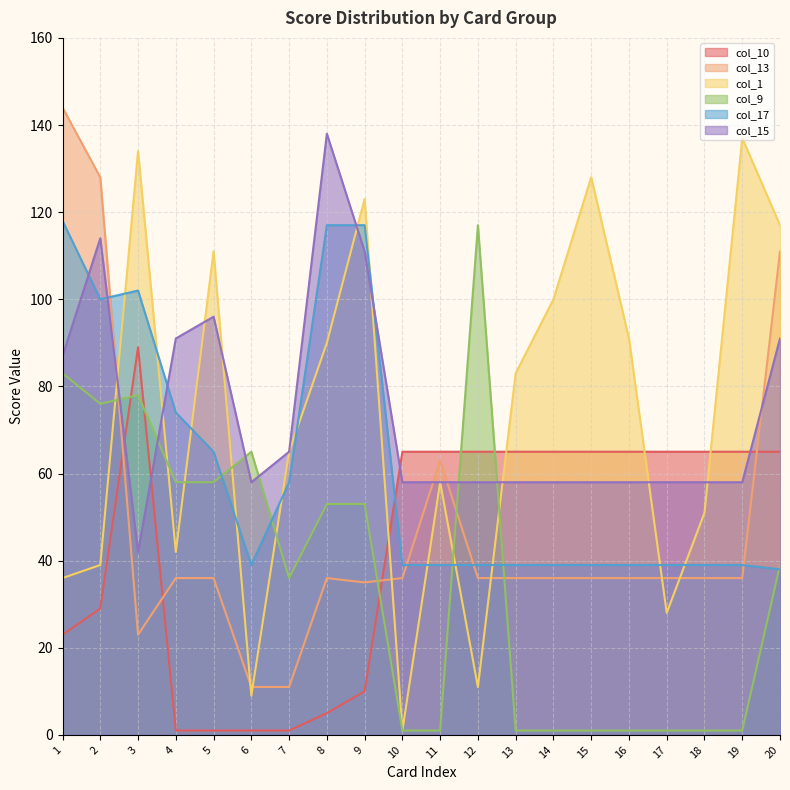

What is the value of the col_13 point at the 17th from the left?

36